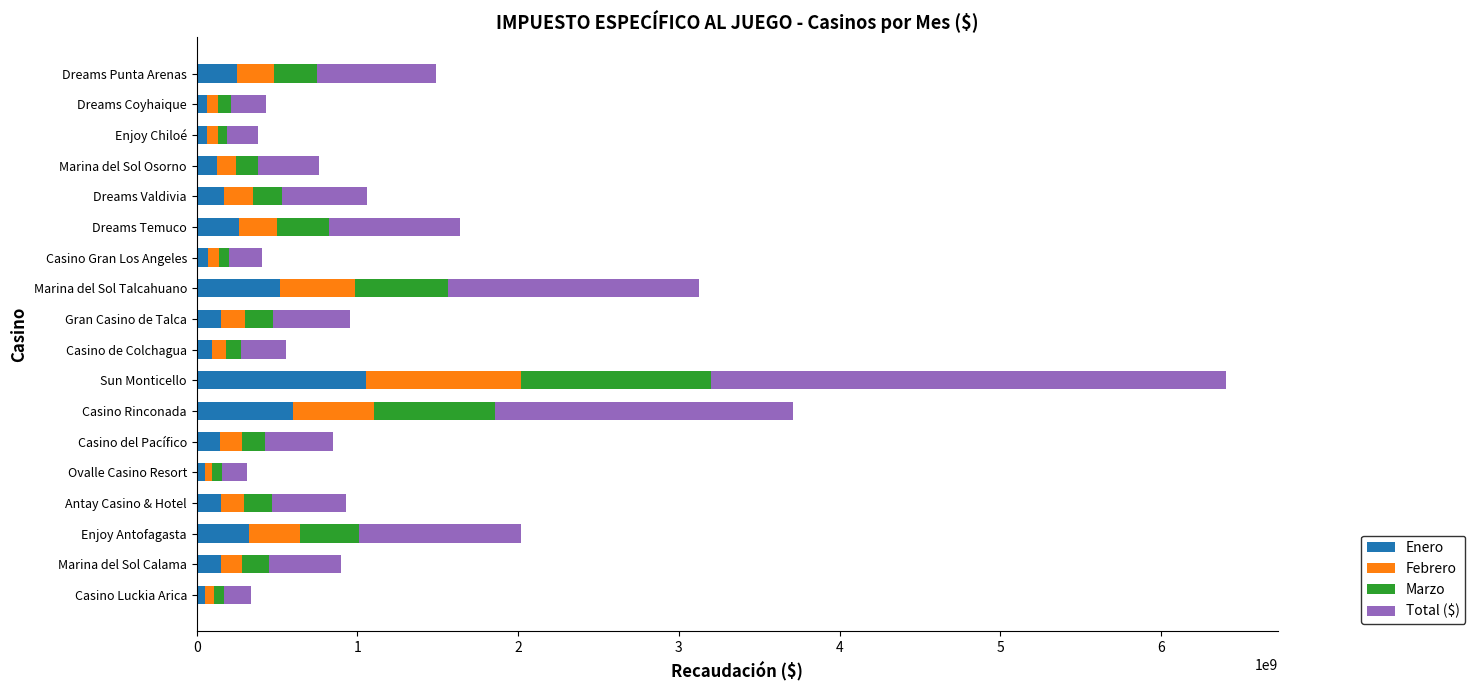

At which category is the sum across all series the highest?

Sun Monticello